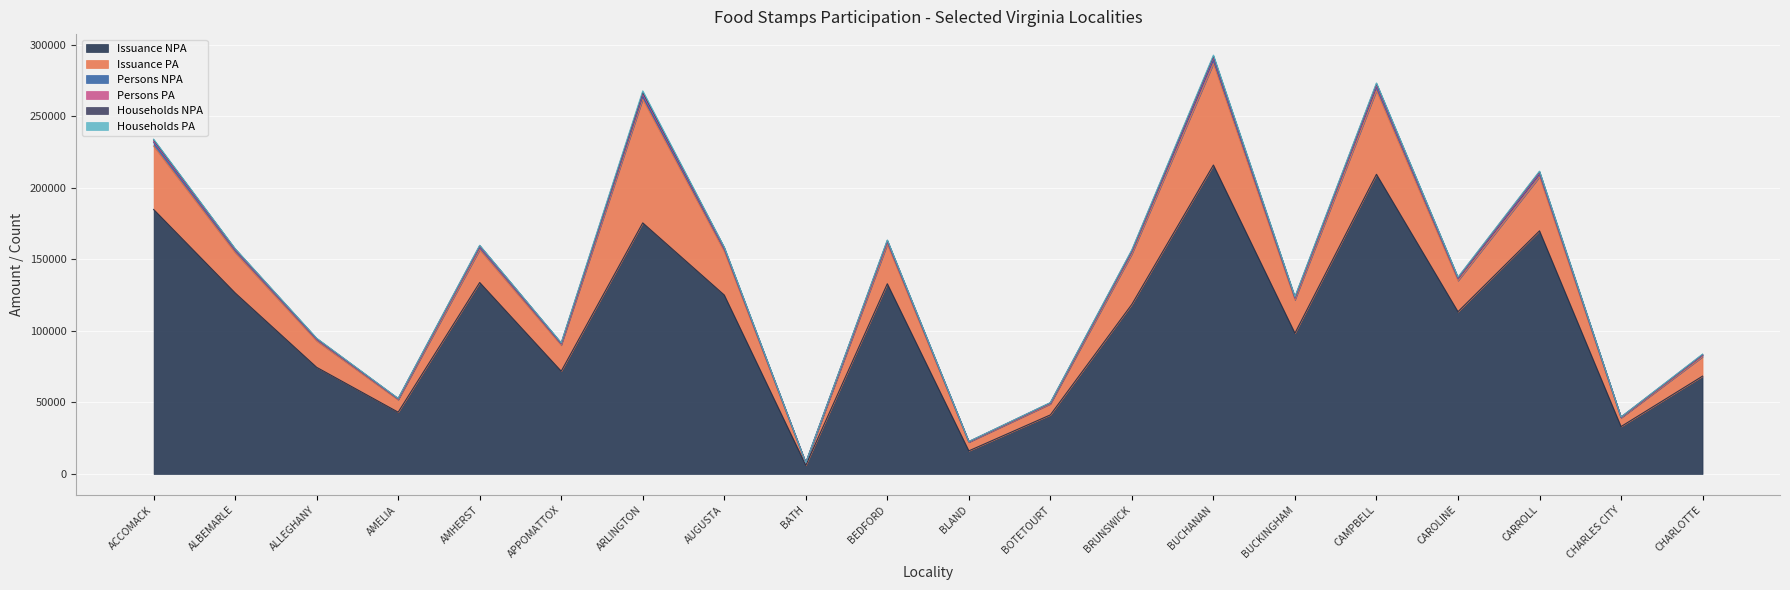

At which label does Households NPA reach its minimum?

BATH